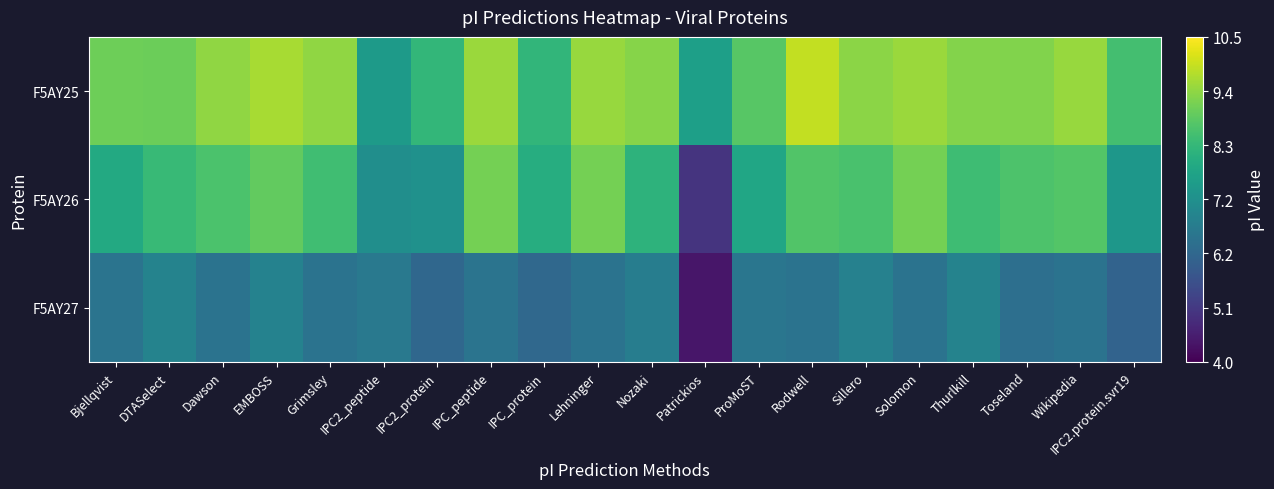

True or false: F5AY27 has a value of 6.5 at Grimsley.

True